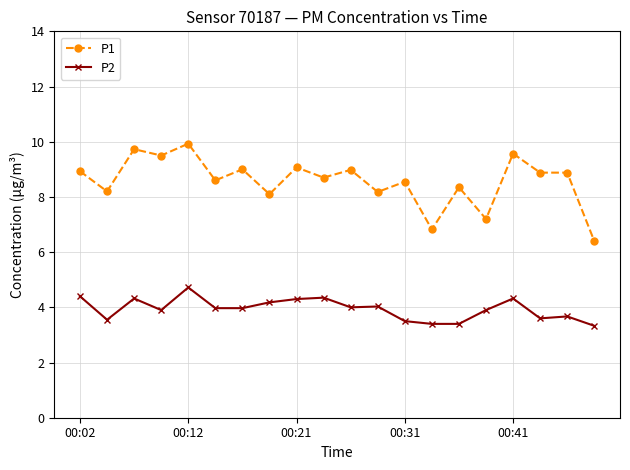

True or false: P1 has more than 0 interior local peaks.

True